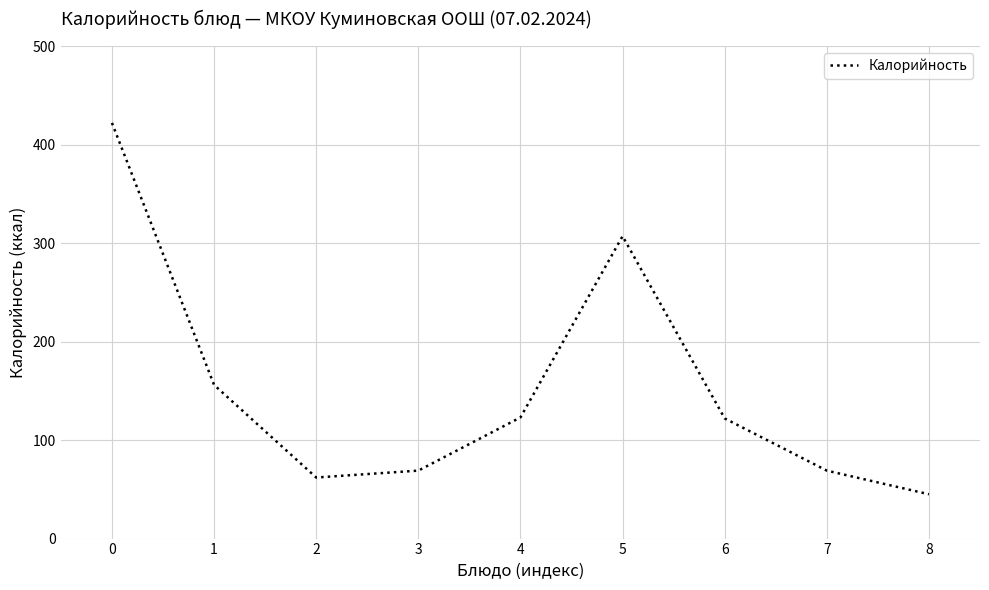

What is the difference between the values at 7 and 4?

54